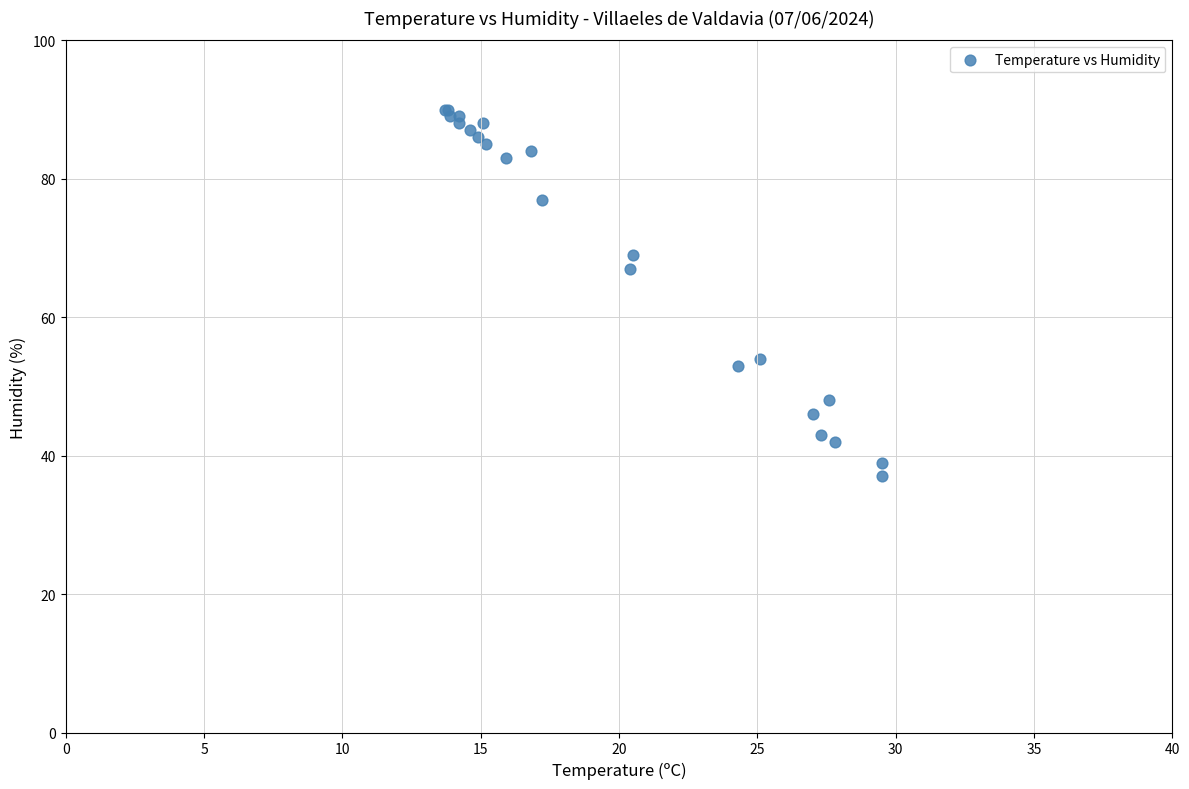

What Y value in the scatter plot is closest to 63?

67